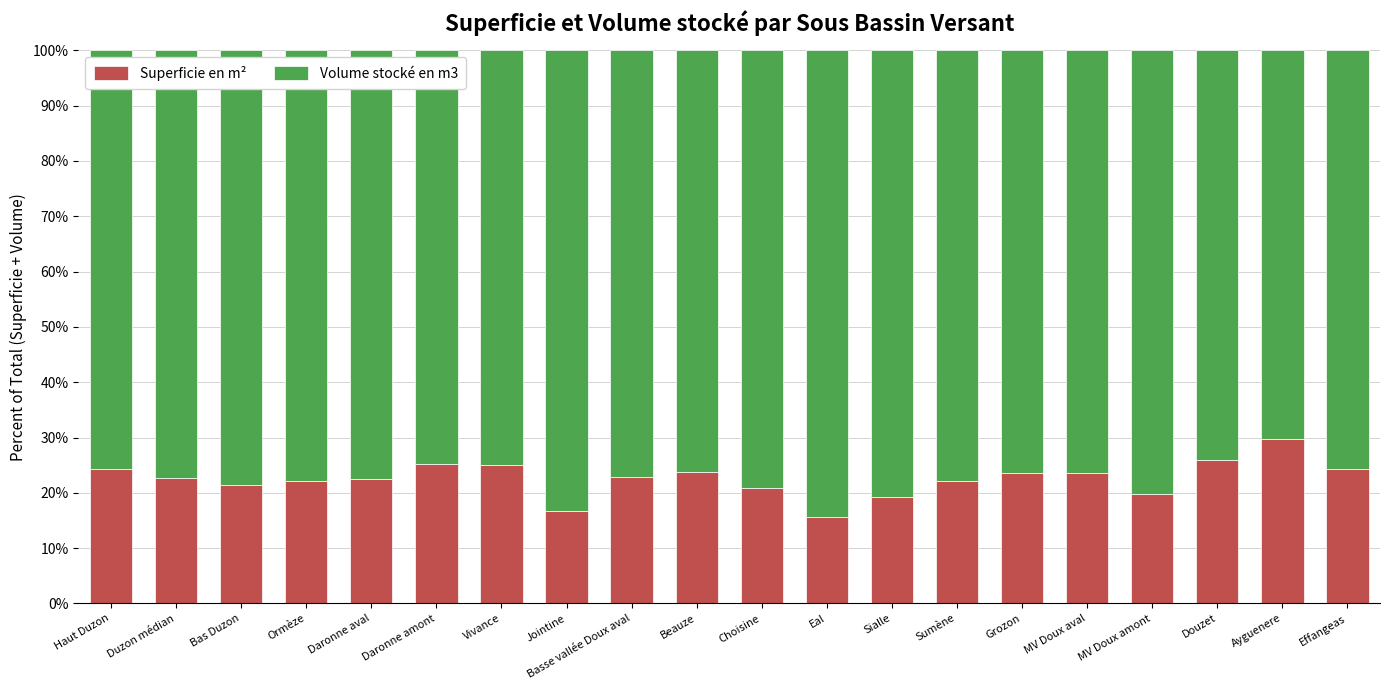

What is the total value across all series at Vivance?

100.0